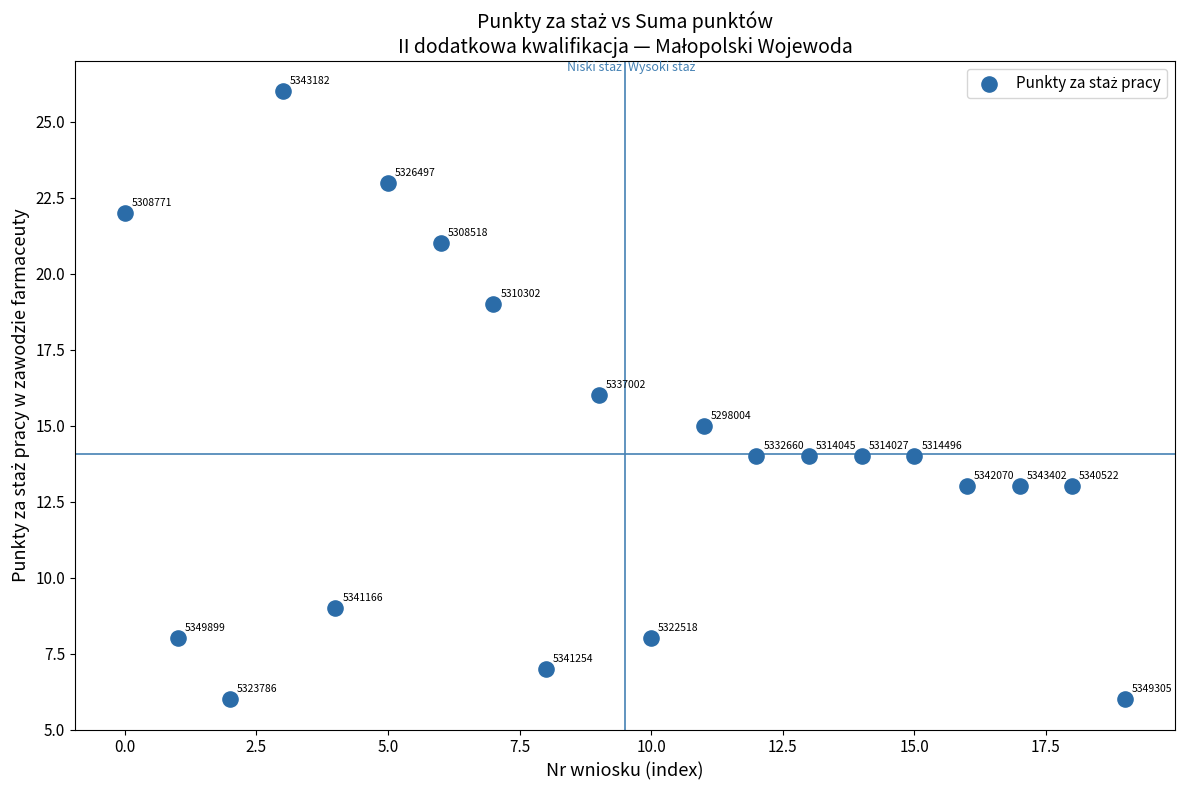

What Y value in the scatter plot is closest to 16?

16